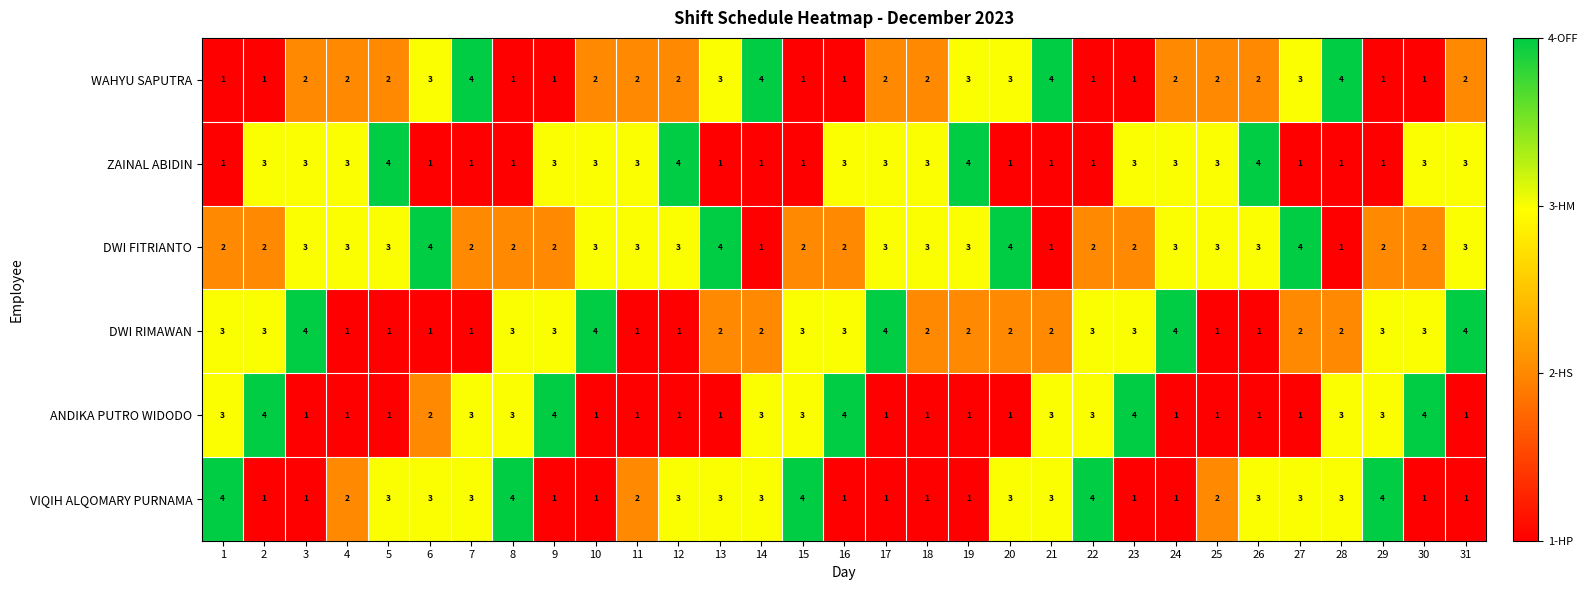

How many categories are shown in the chart?

31